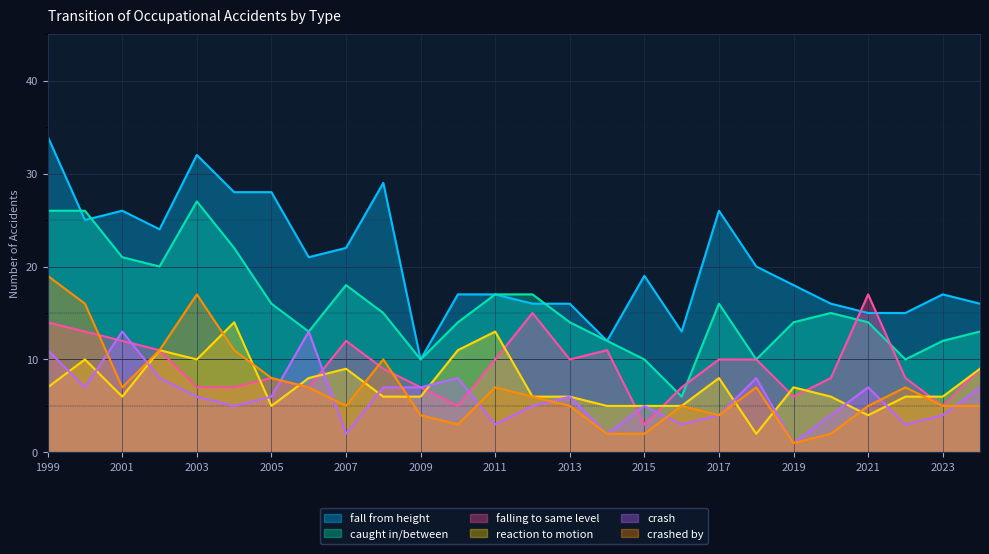

At which label is falling to same level closest to 10?

2011